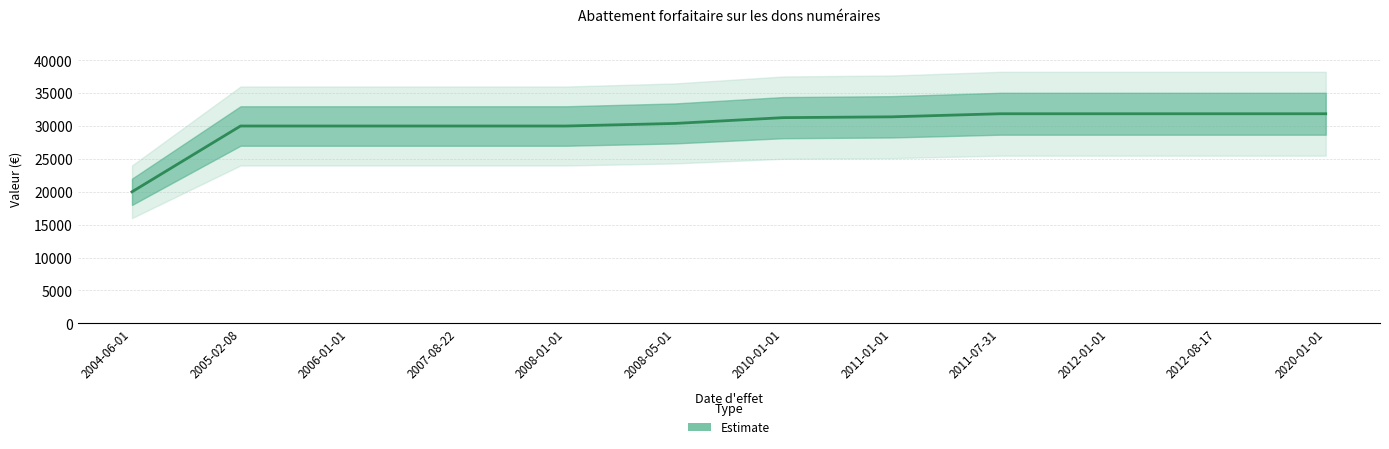

What is the sum of all values?

360517